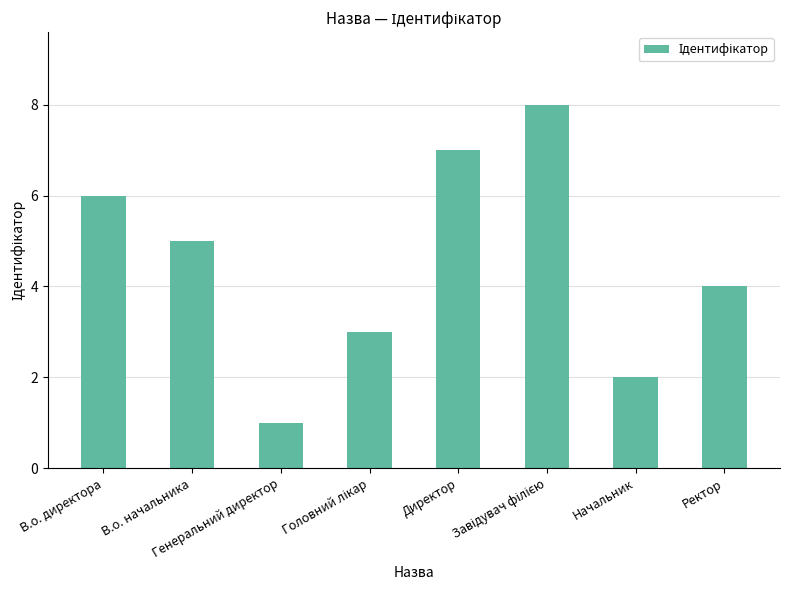

What is the difference between the maximum and second lowest values?

6